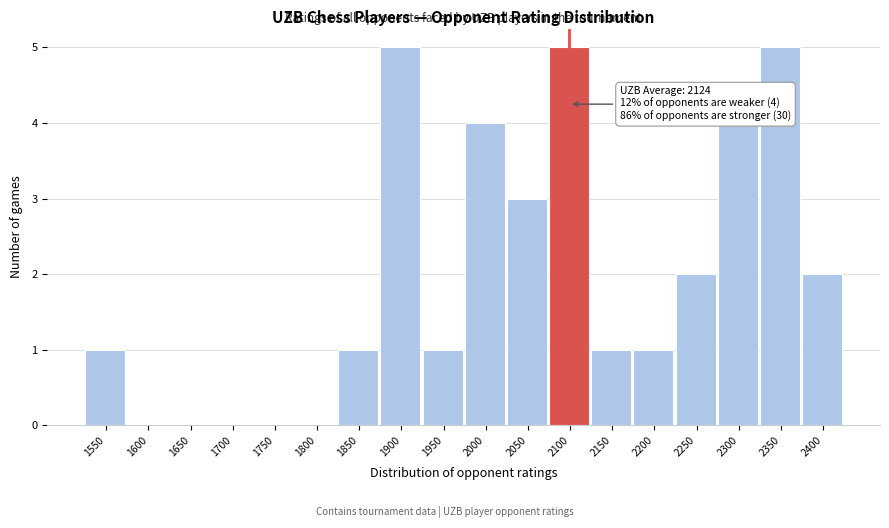

Reading left to right, list all the values displayed in this chart.

1550=1	1600=0	1650=0	1700=0	1750=0	1800=0	1850=1	1900=5	1950=1	2000=4	2050=3	2100=5	2150=1	2200=1	2250=2	2300=4	2350=5	2400=2